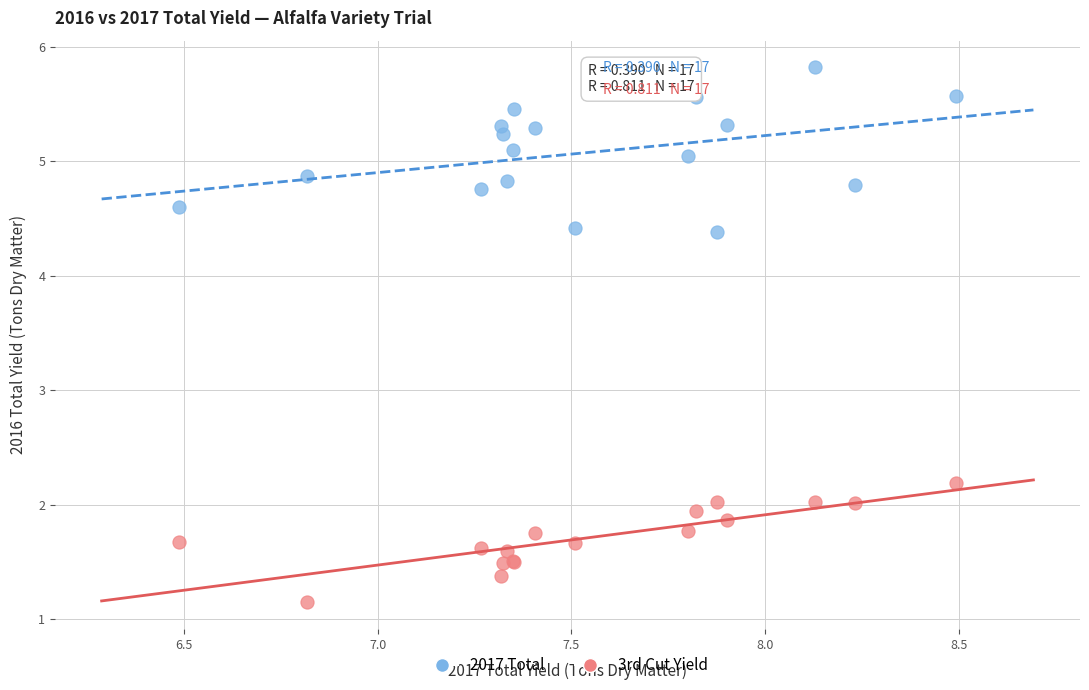

Which series contains the lowest Y value?

3rd Cut Yield